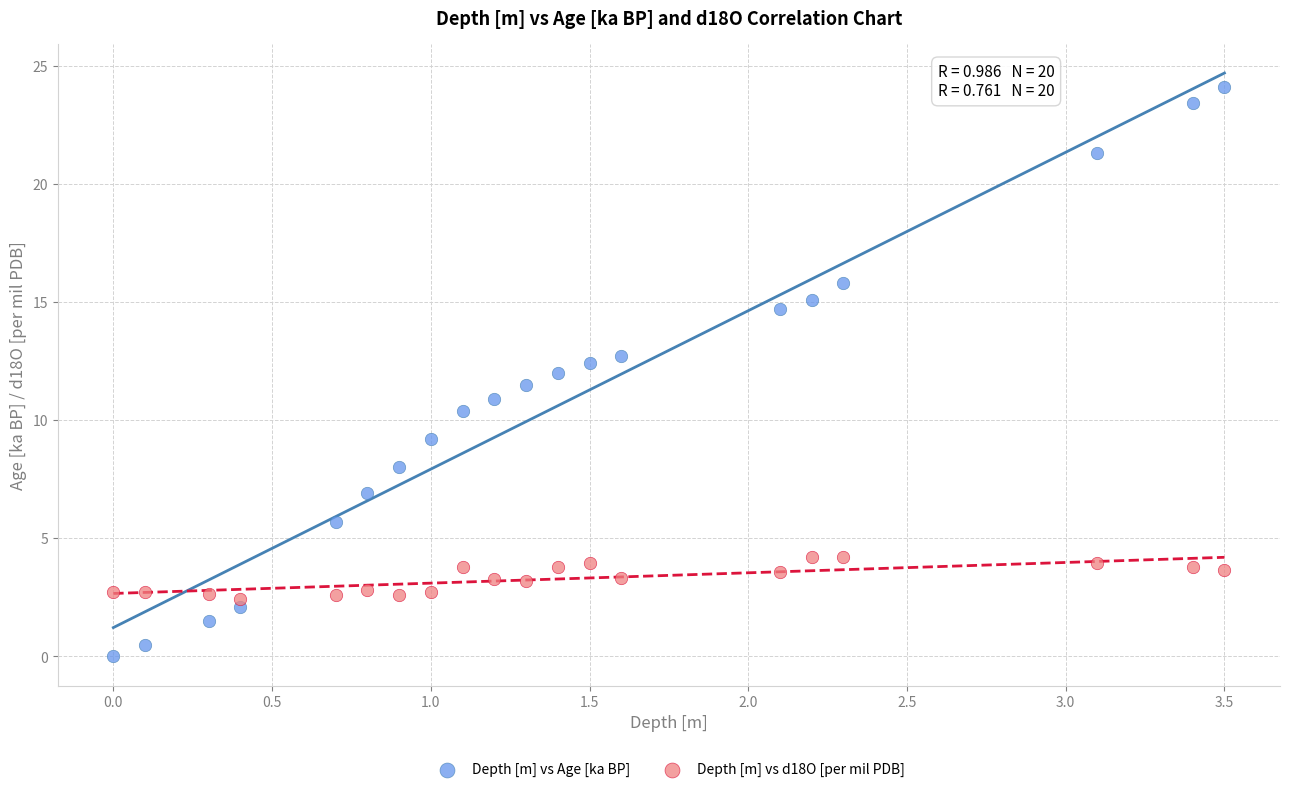

What are all the series names shown in the legend?

Depth [m] vs Age [ka BP], Depth [m] vs d18O [per mil PDB]